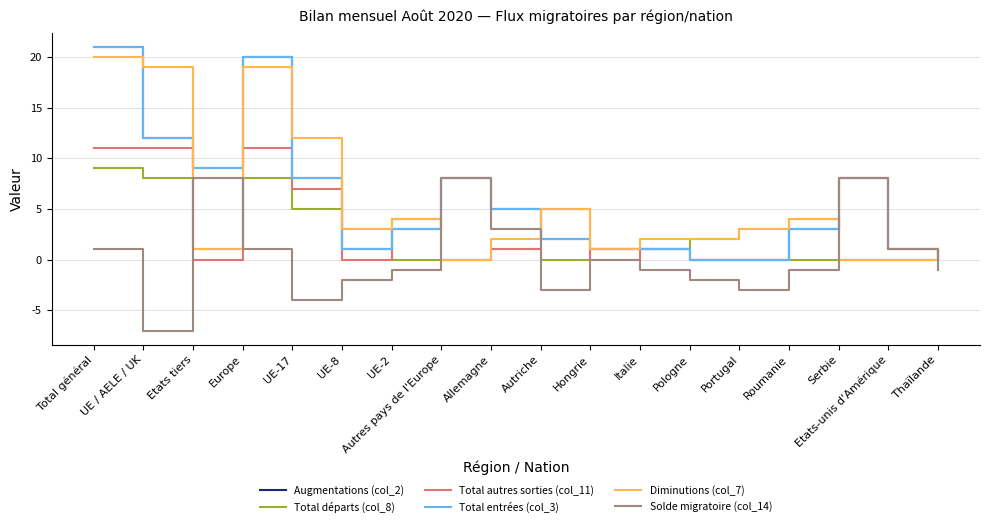

What is the value of the Augmentations (col_2) point at the 8th from the left?

8